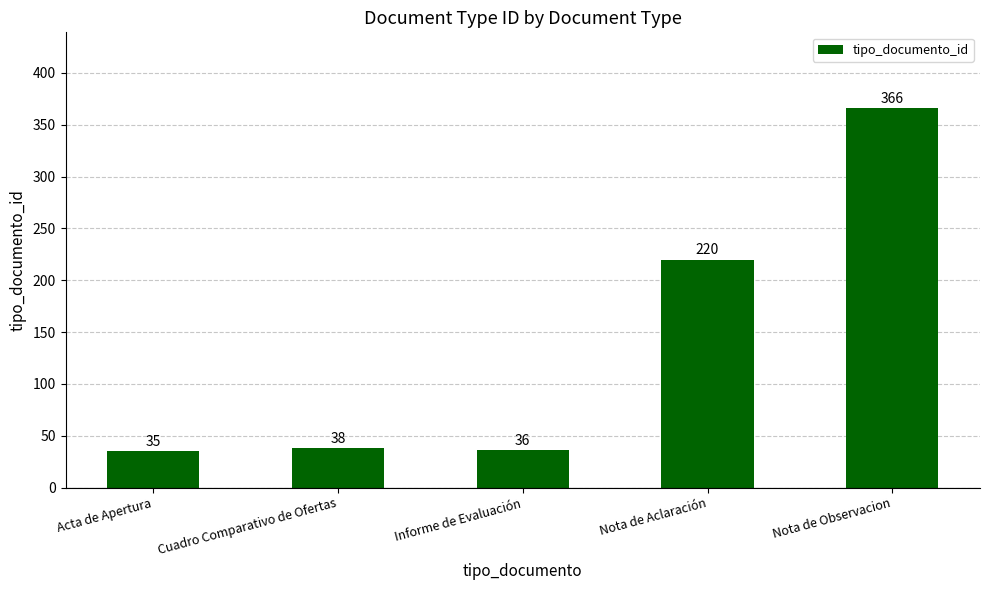

What position from the left is Cuadro Comparativo de Ofertas?

2